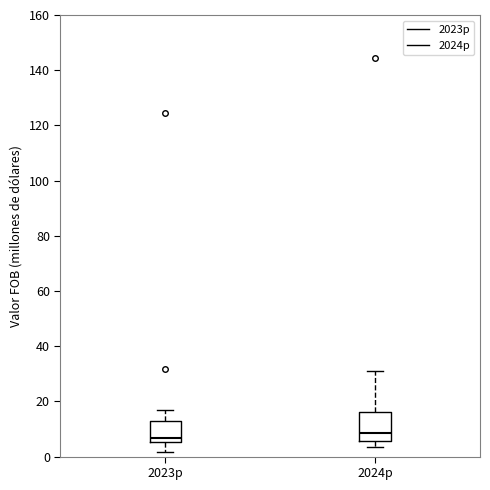

Reading left to right, read every box against the y-axis: the position of its median line, the range the box covers, and the ends of its whiskers. The values are not printed on the chart, so give them approximately, as read against the axis.

2023p: median 6 (just above the box's lower edge), box 6 to 12, whiskers 2 to 18
2024p: median 8, box 6 to 16, whiskers 4 to 32